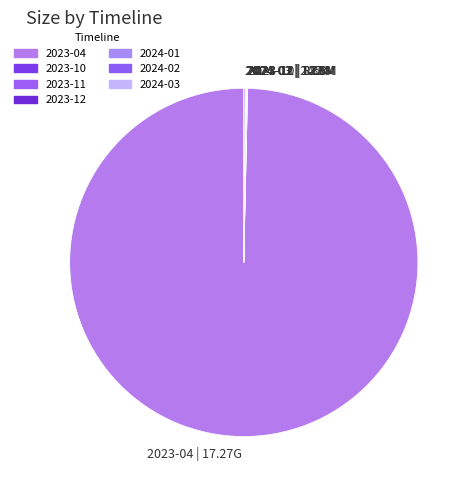

Which slice is the largest?

2023-04